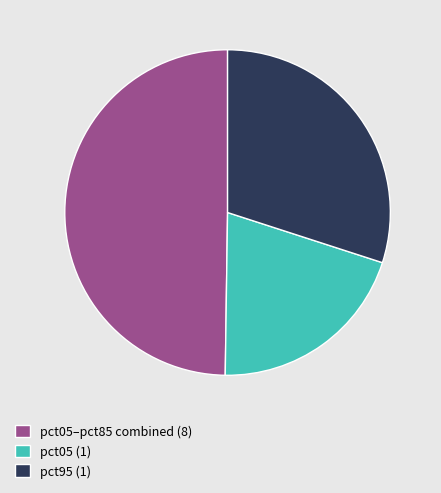

Is there a majority slice in this chart?

No